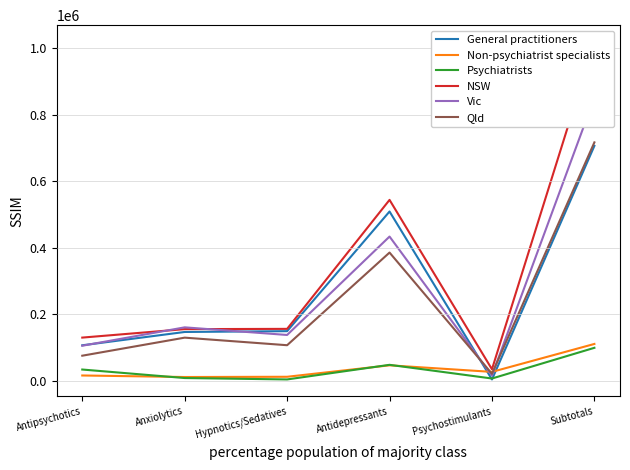

Which category has the lowest value across all series?

Psychostimulants